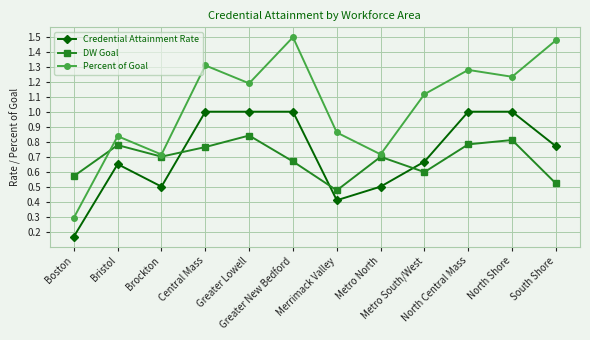

List the series in order of their peak value, lowest first.

DW Goal, Credential Attainment Rate, Percent of Goal